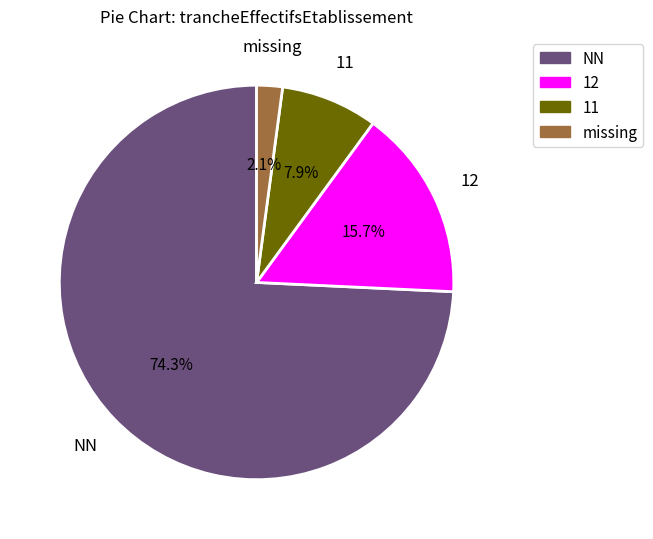

Is there any slice that represents more than half of the pie?

Yes